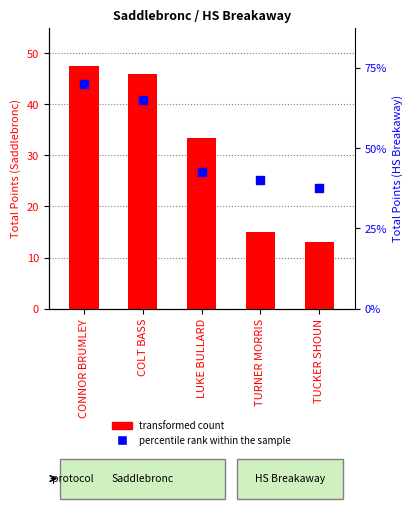

Which series contains the highest Y value?

transformed count